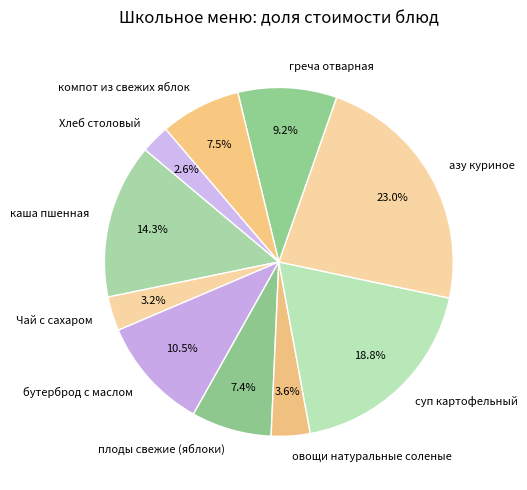

Which category has the smallest portion of the pie?

Хлеб столовый